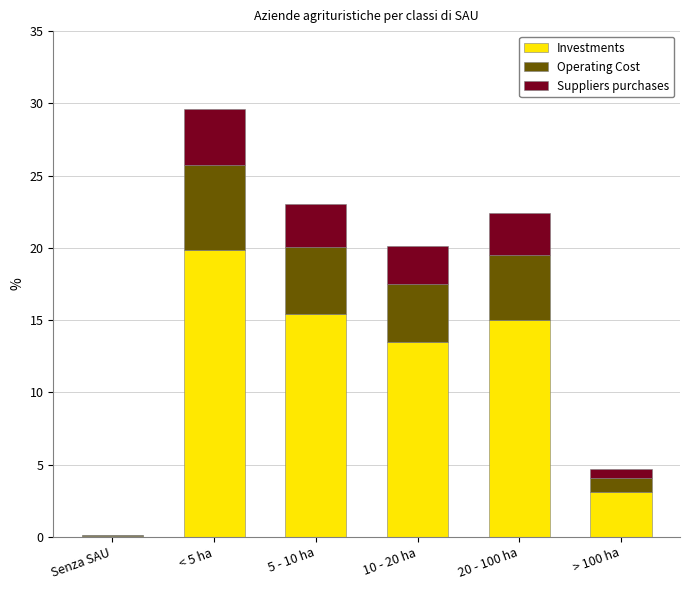

True or false: Investments has a value of 3.1 at > 100 ha.

True